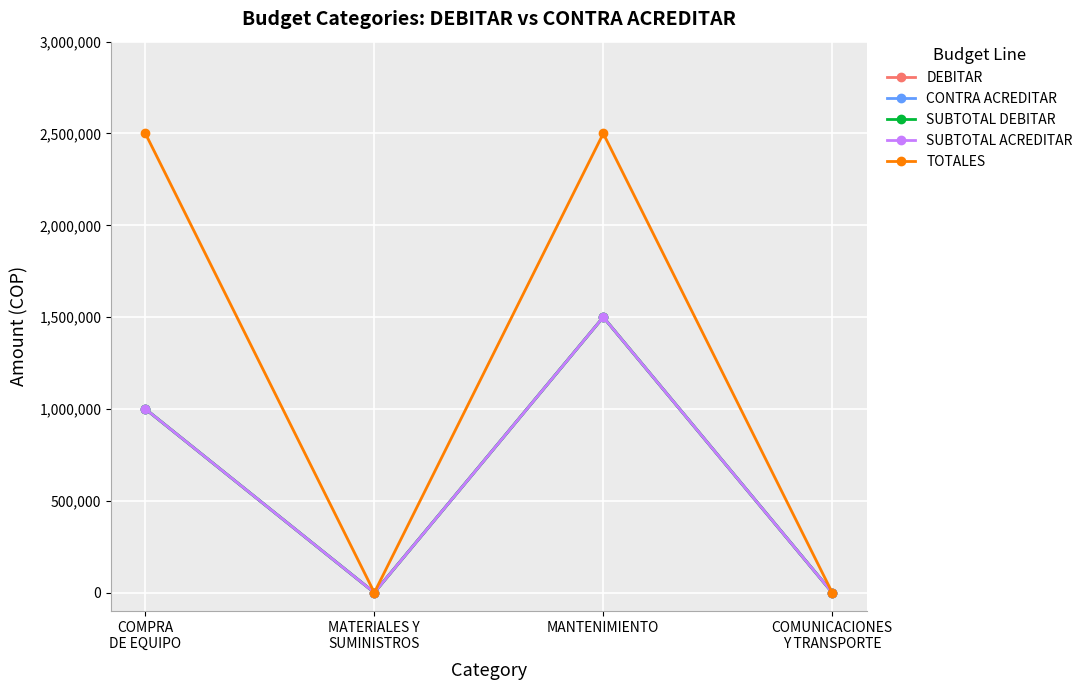

List the series in order of their peak value, lowest first.

DEBITAR, CONTRA ACREDITAR, SUBTOTAL DEBITAR, SUBTOTAL ACREDITAR, TOTALES